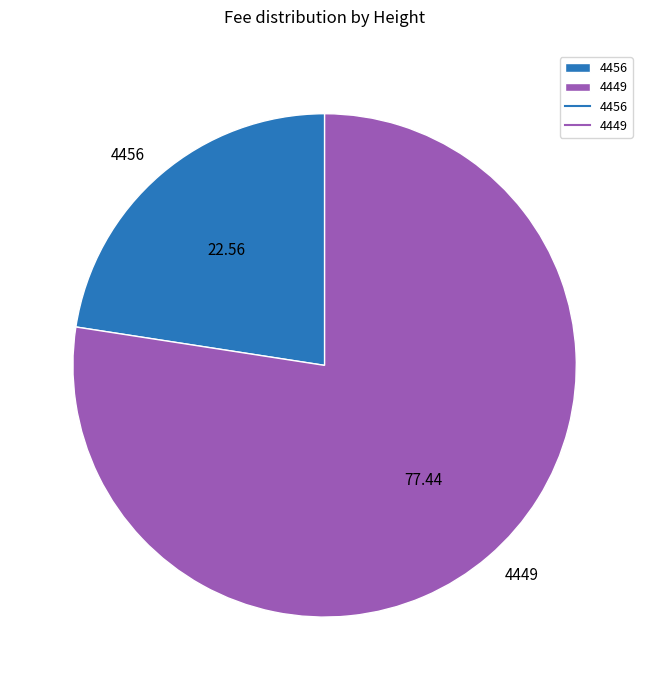

Between 4456 and 4449, which is larger?

4449